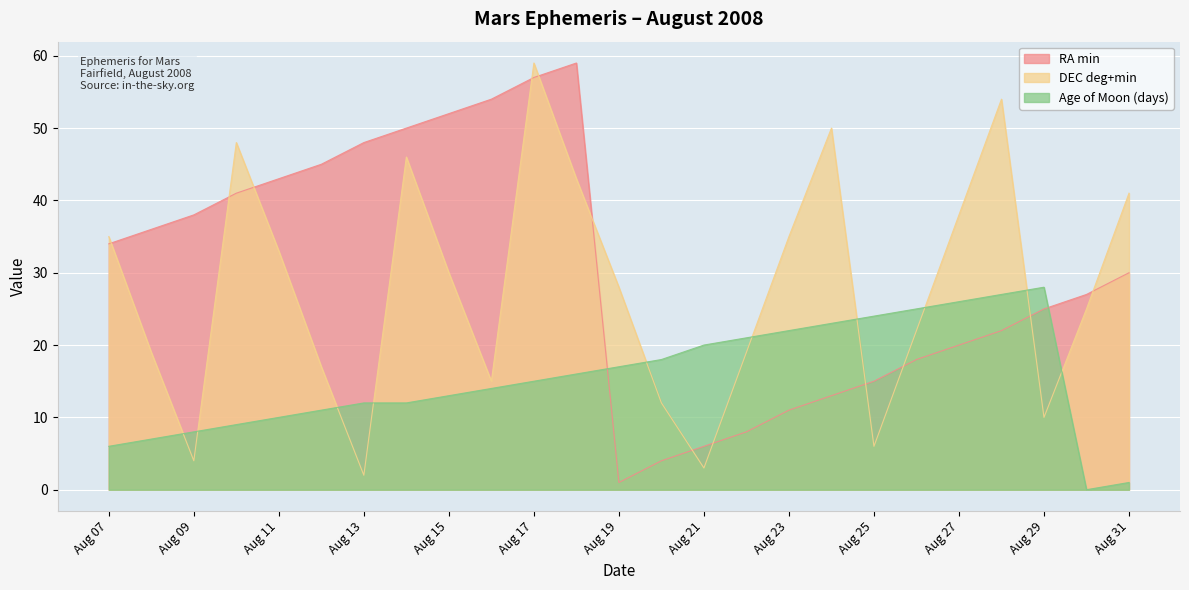

How many series are shown in this chart?

3